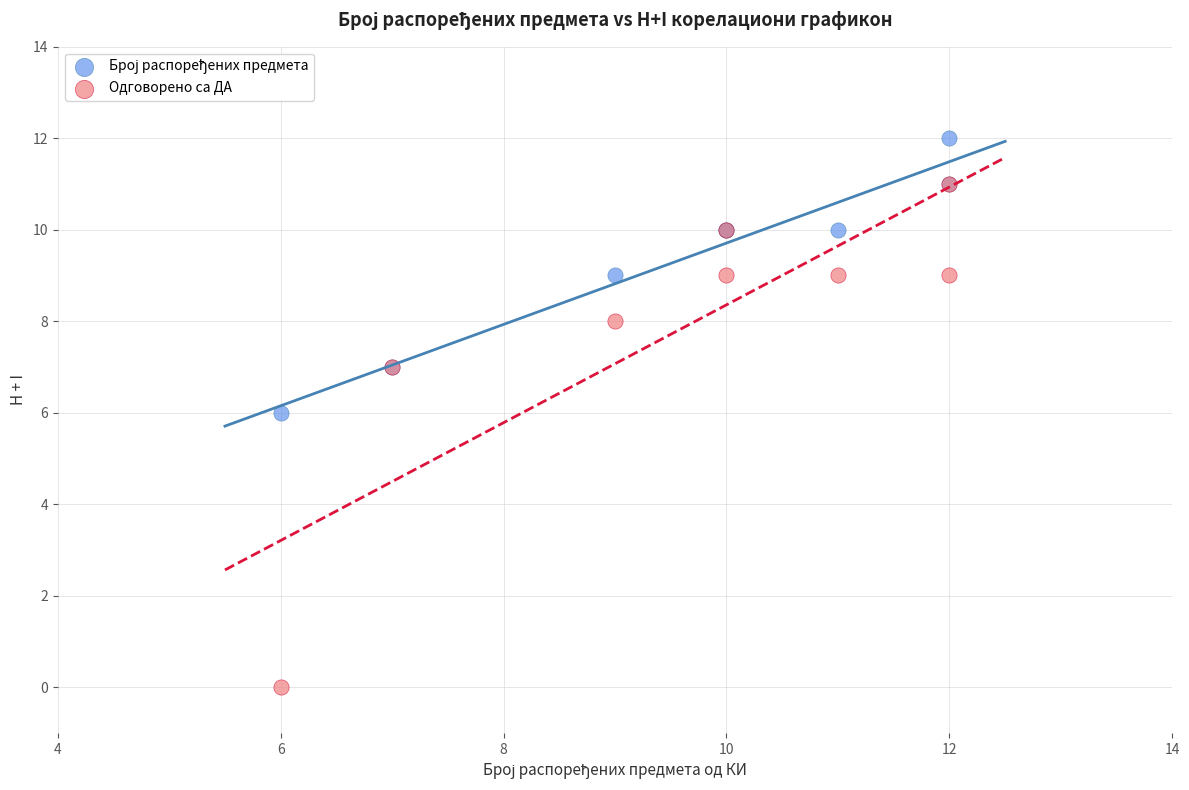

In the Одговорено са ДА series, what Y value is closest to 5?

7